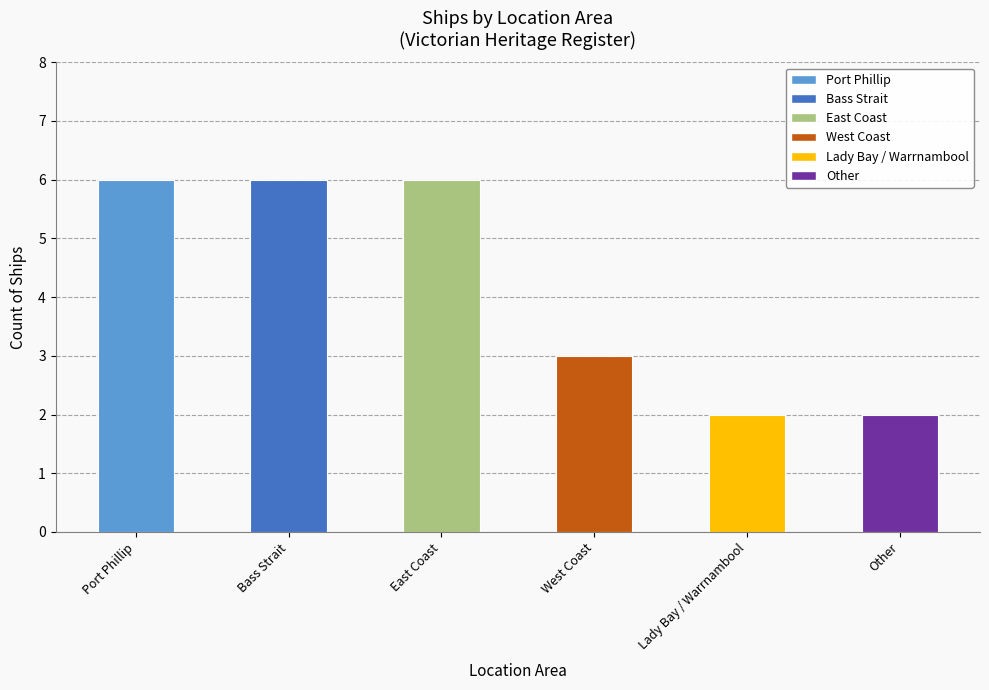

What is the change in value from East Coast to West Coast?

-3